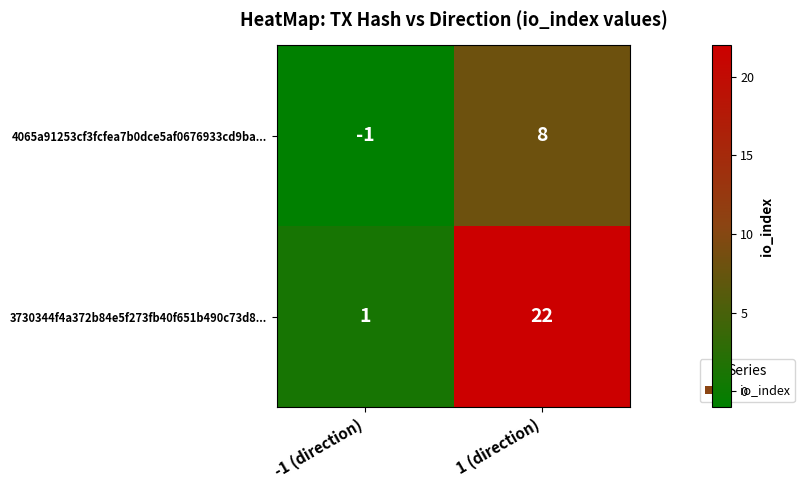

The 3730344f4a372b84e5f273fb40f651b490c73d8... series shows 6 at 1 (direction). True or false?

False